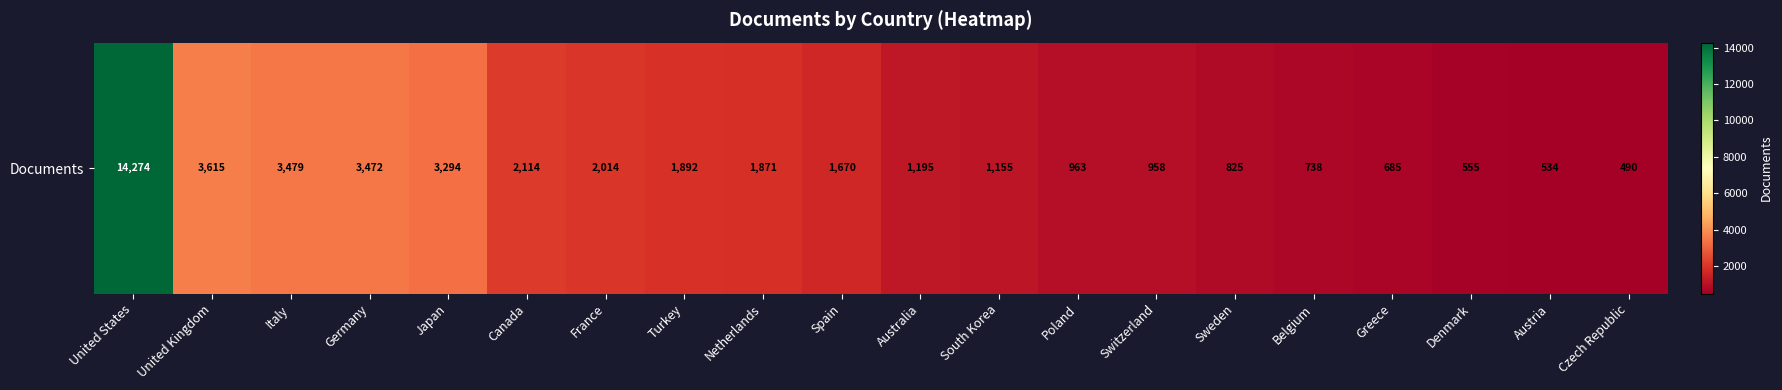

How many data points are above 1670?

9